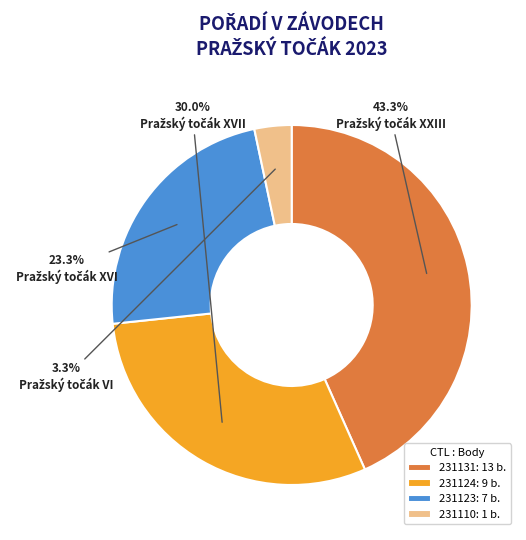

Is 231124 the majority of the pie?

No